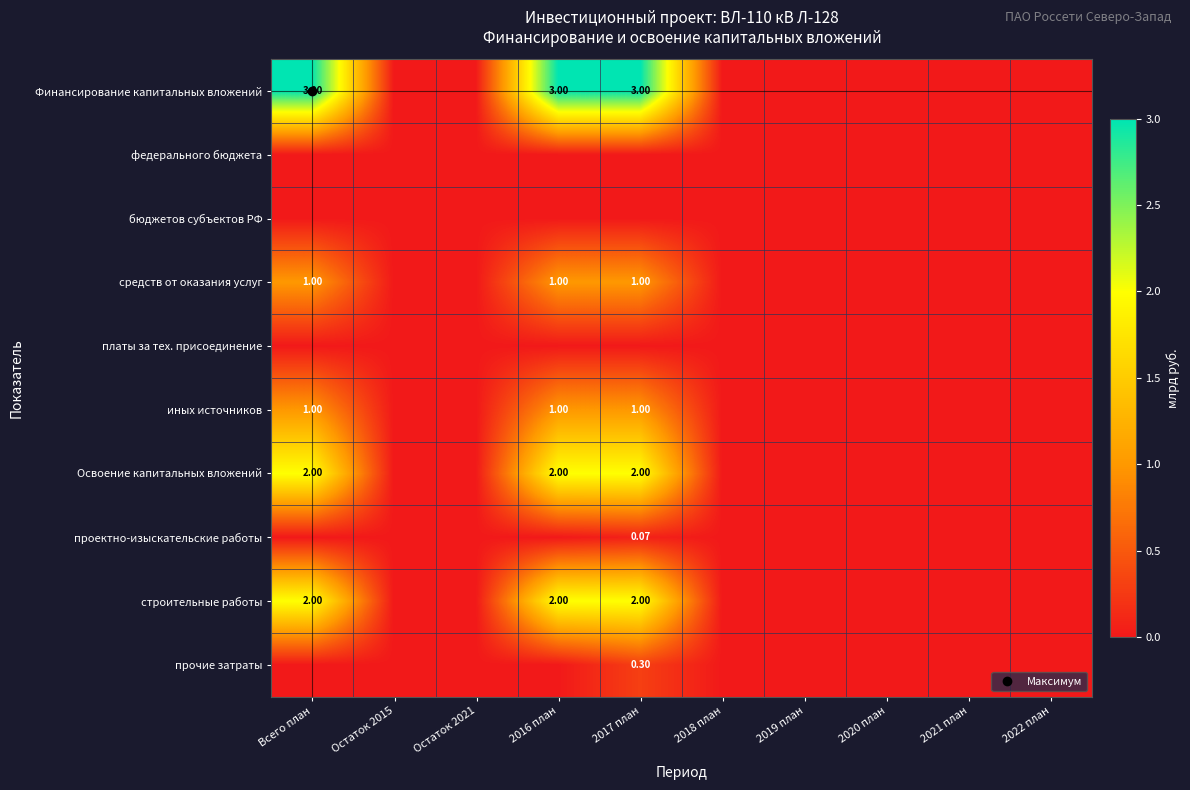

At which category is the sum across all series the highest?

2017 план